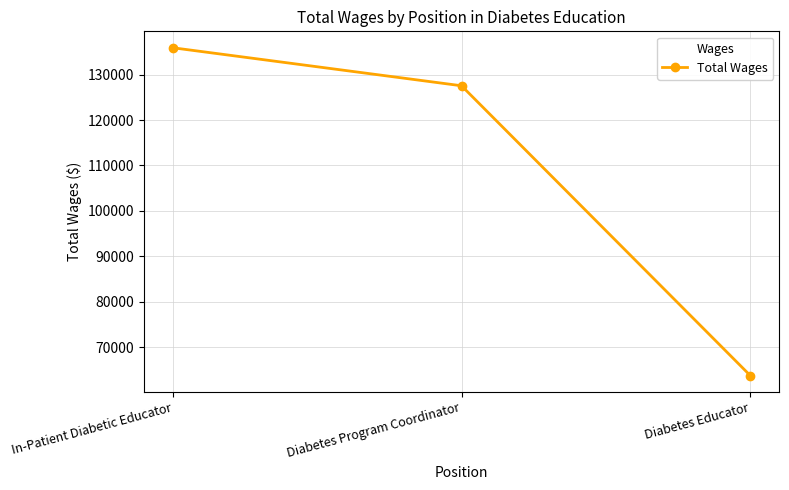

The value at In-Patient Diabetic Educator is 135928. True or false?

True